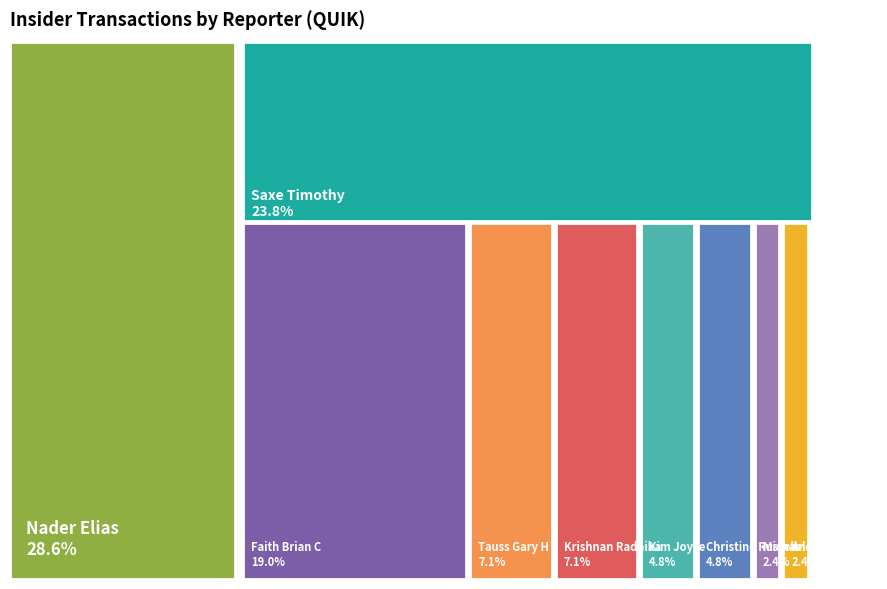

Approximately how many times larger is the value at Kim Joyce compared to Michael J. Farese?

2.0